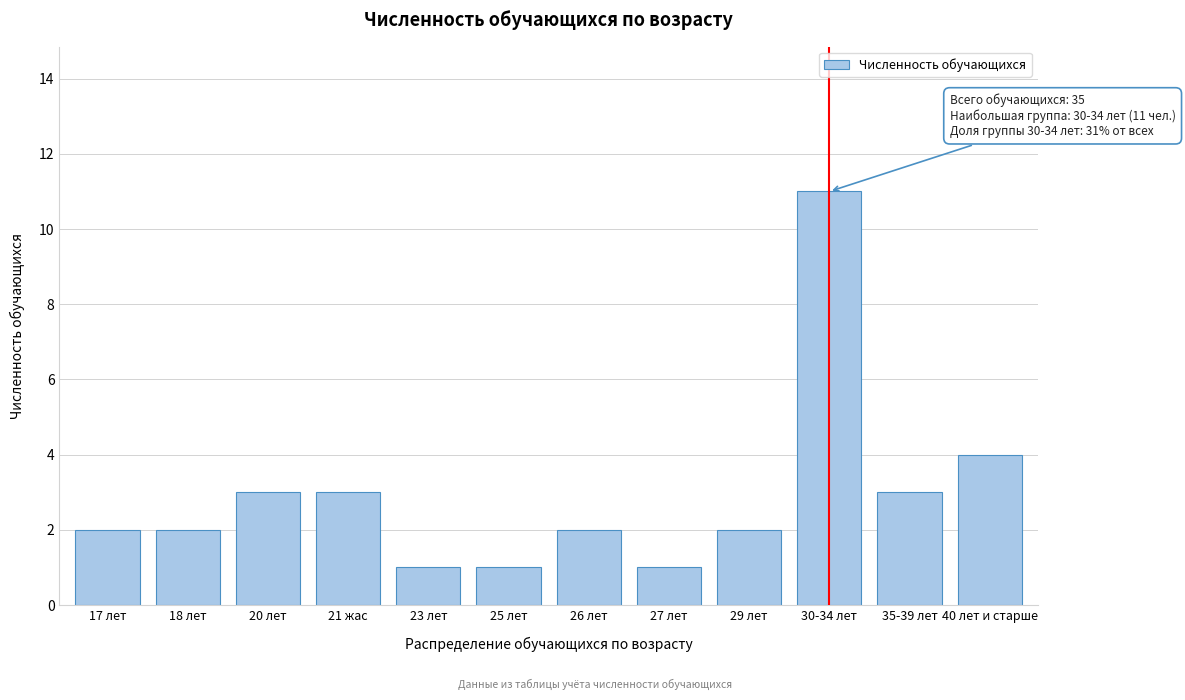

Reading right to left, transcribe all the data shown in this chart.

4	3	11	2	1	2	1	1	3	3	2	2